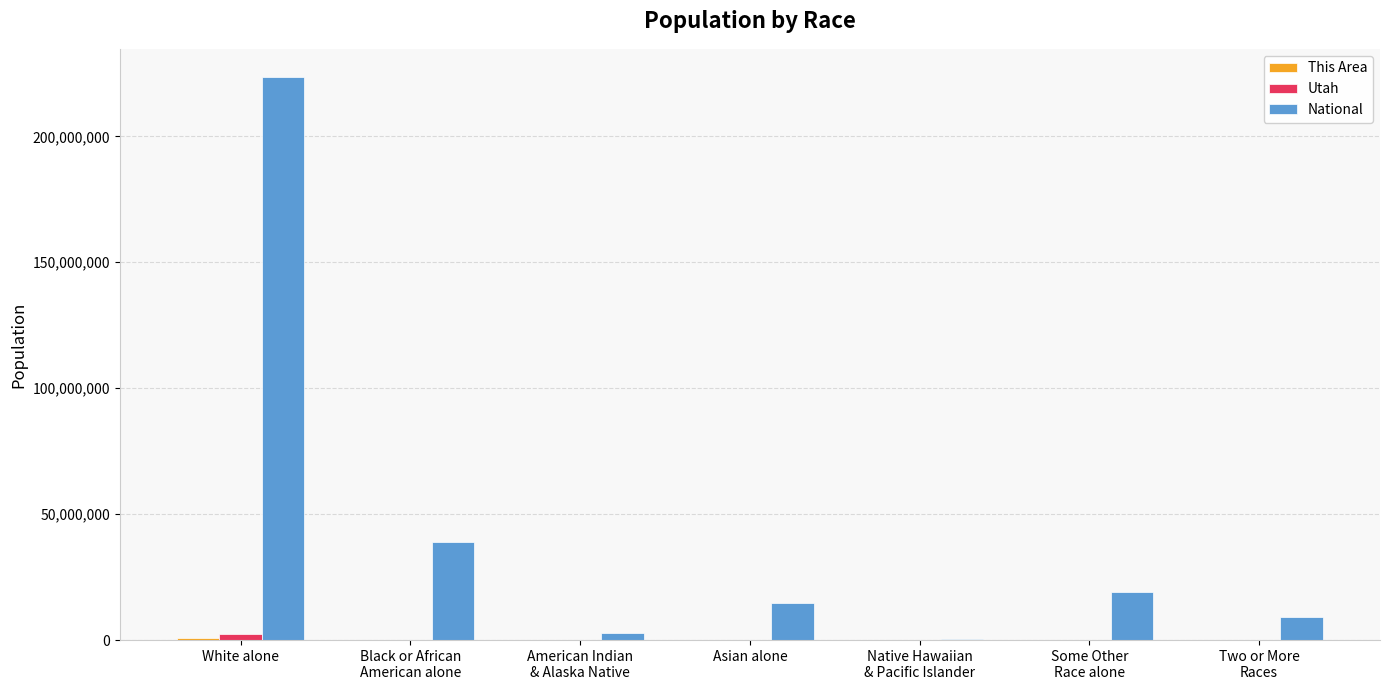

Which series has the largest total across all categories?

National